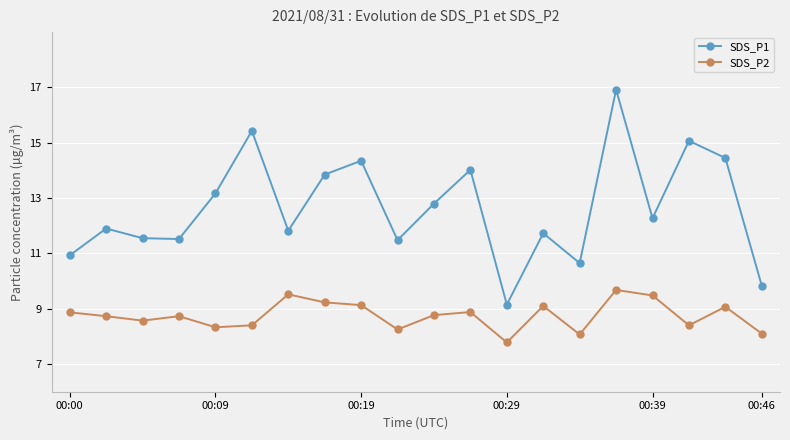

Which series has the largest range (max minus min)?

SDS_P1